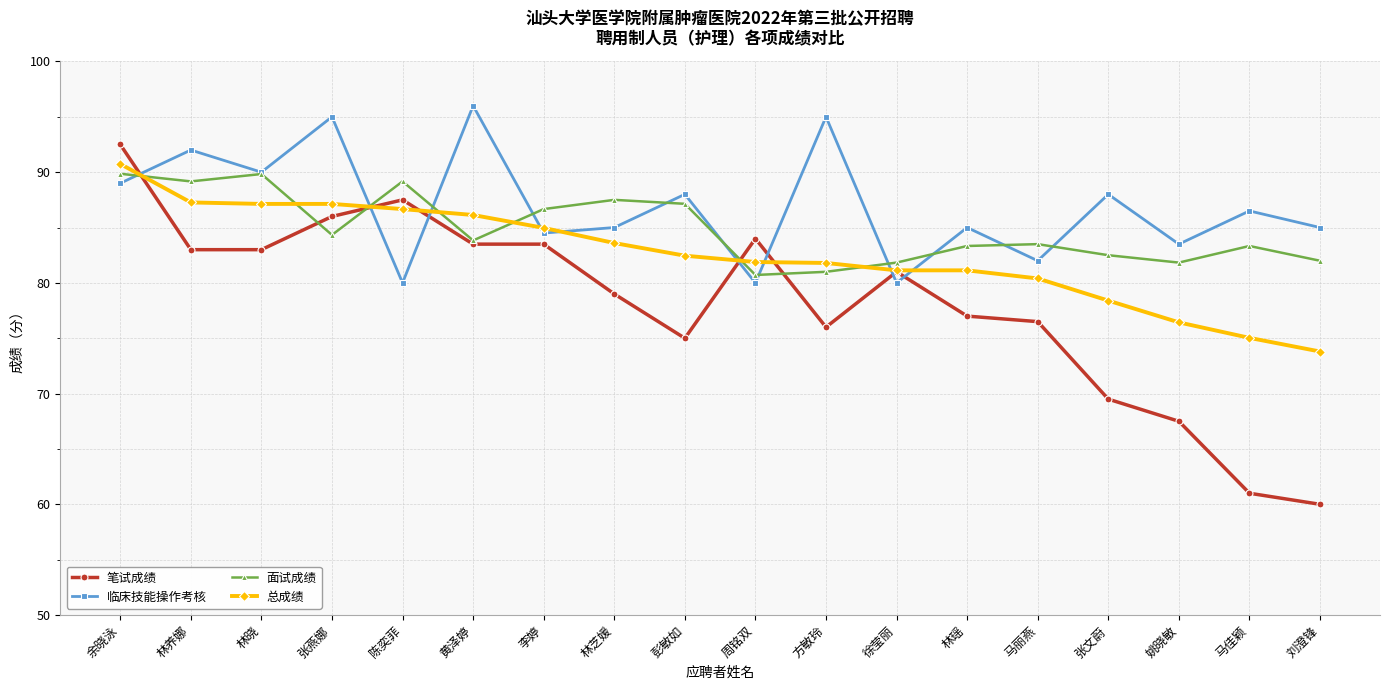

Between which two adjacent categories do 临床技能操作考核 and 面试成绩 first intersect?

余晓泳 and 林养娜